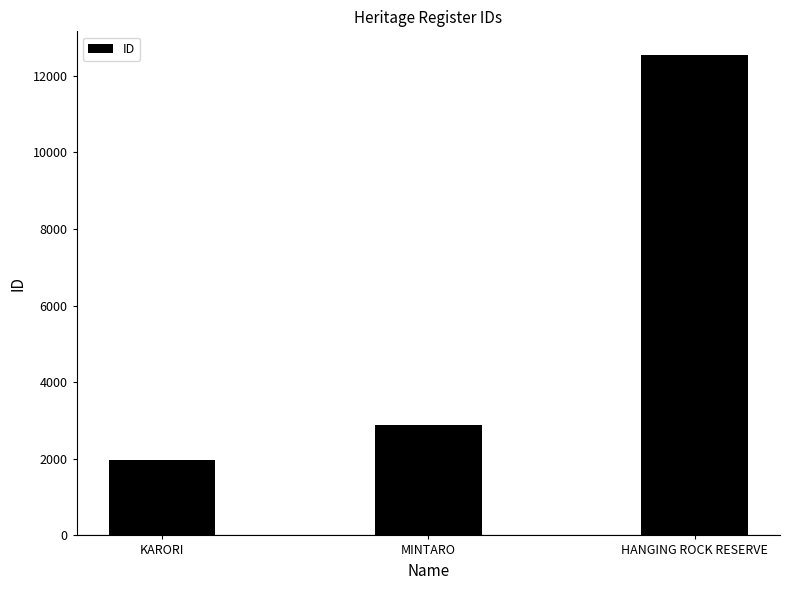

Between KARORI and HANGING ROCK RESERVE, which is larger?

HANGING ROCK RESERVE